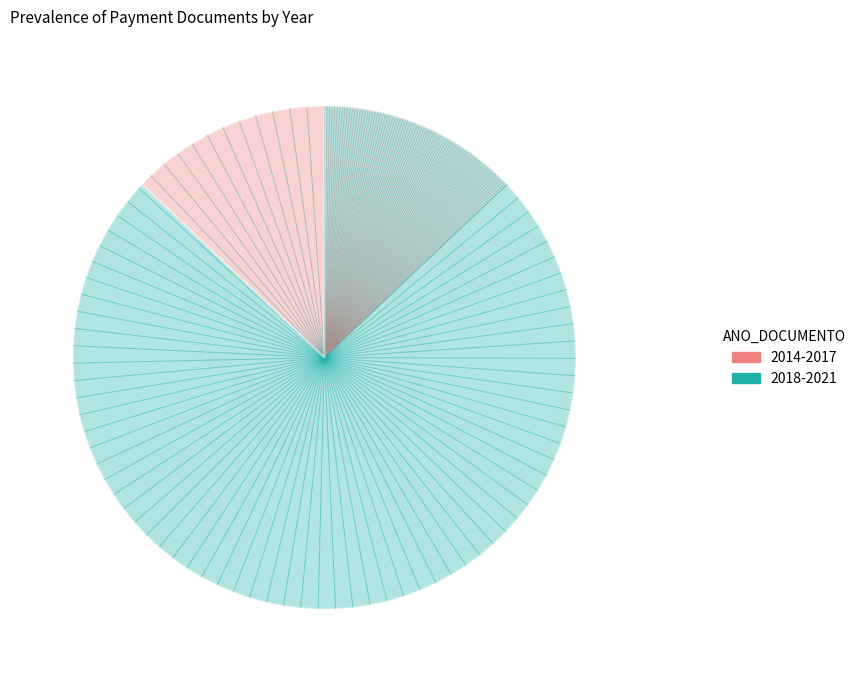

Is the sum of 2014-2017 and 2018-2021 greater than half?

Yes